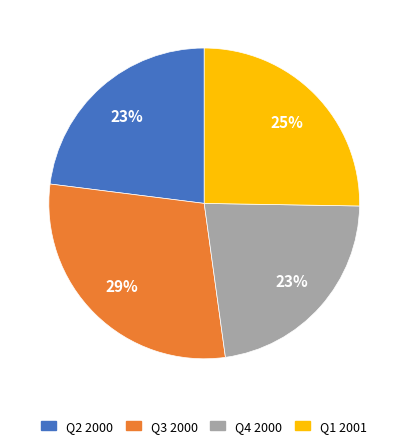

Approximately how many times larger is the value at Q3 2000 compared to Q1 2001?

1.2